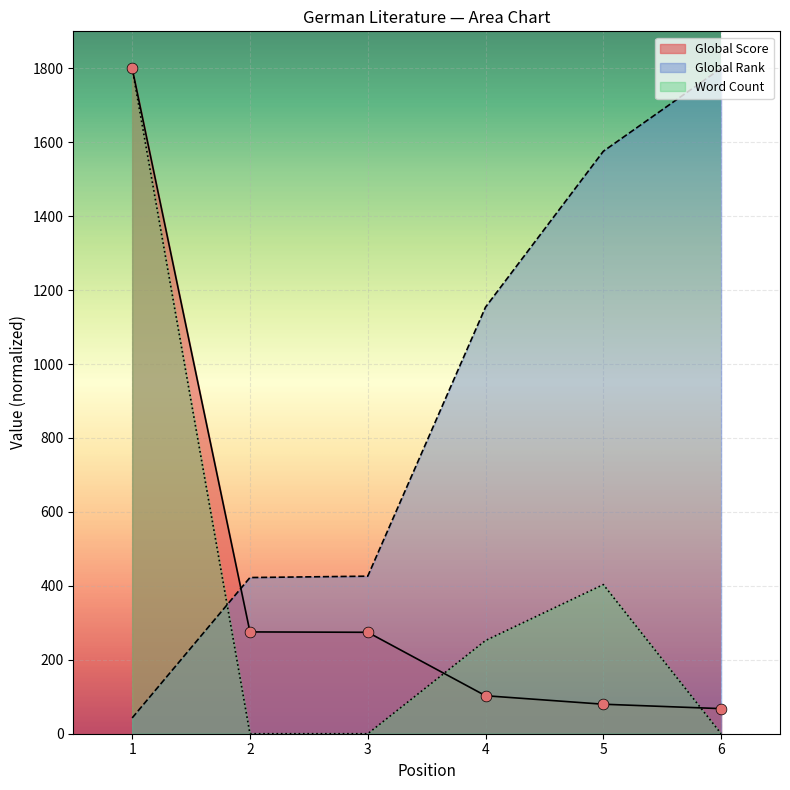

Which series has the widest spread of Y values?

Word Count